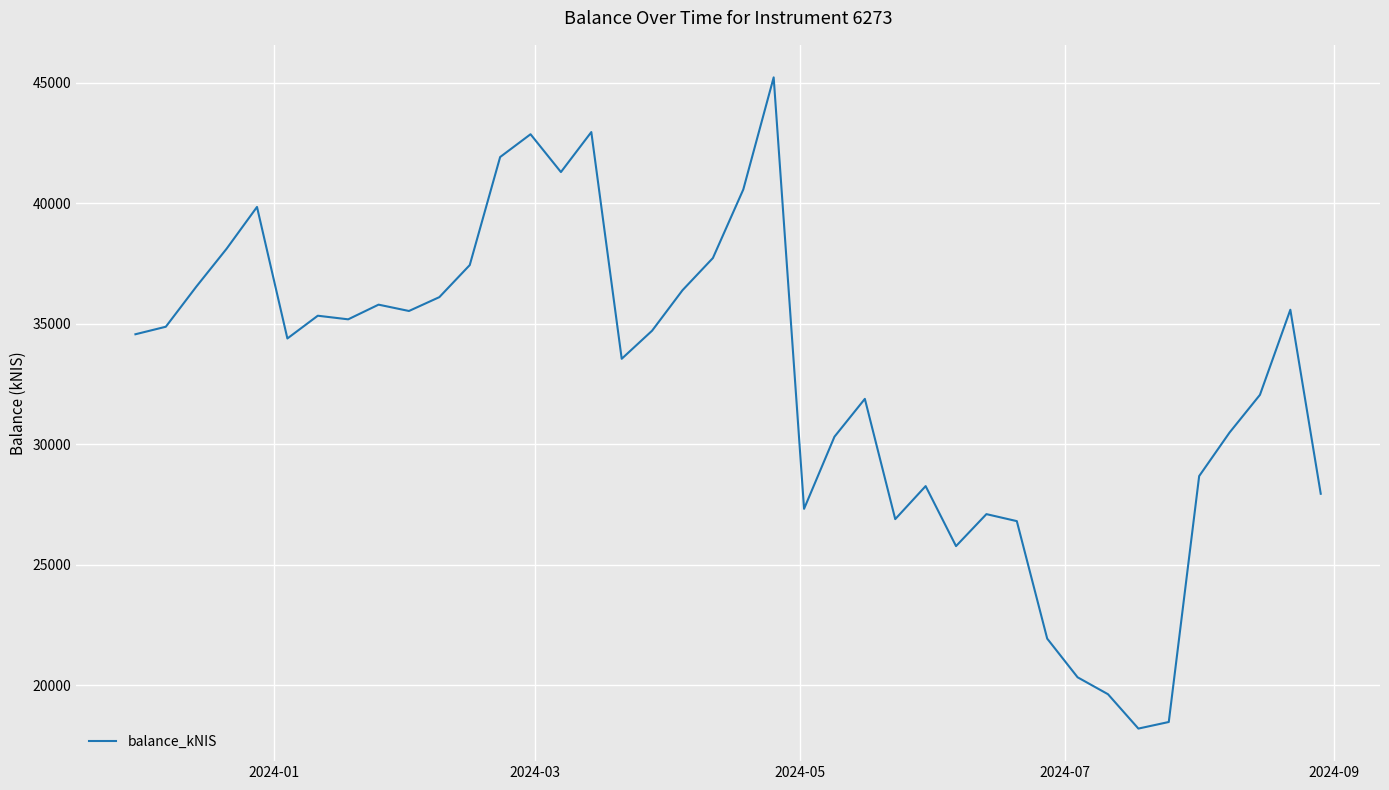

Count the number of data series in this chart.

1